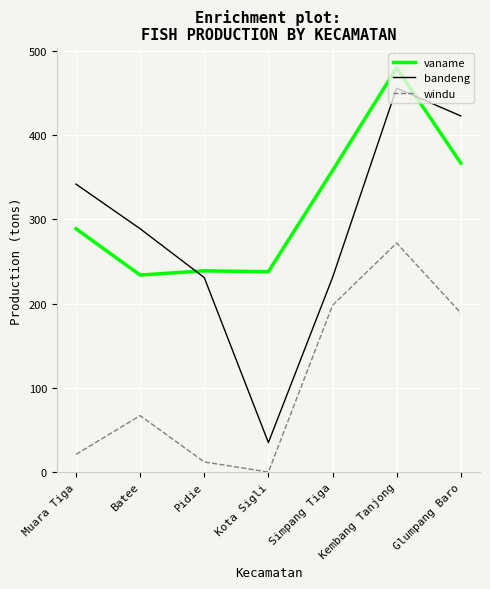

What is the spread (max minus min) of values at Muara Tiga?

321